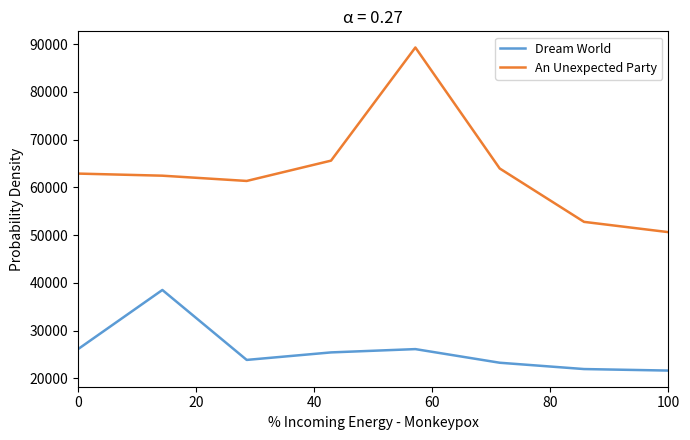

Count the number of categories in the chart.

8